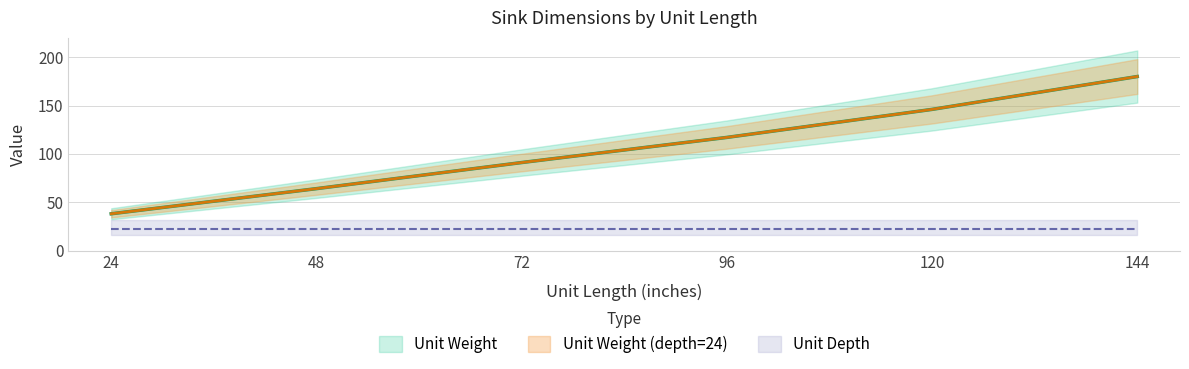

What is the sum of all Unit Weight (depth=24) values?

636